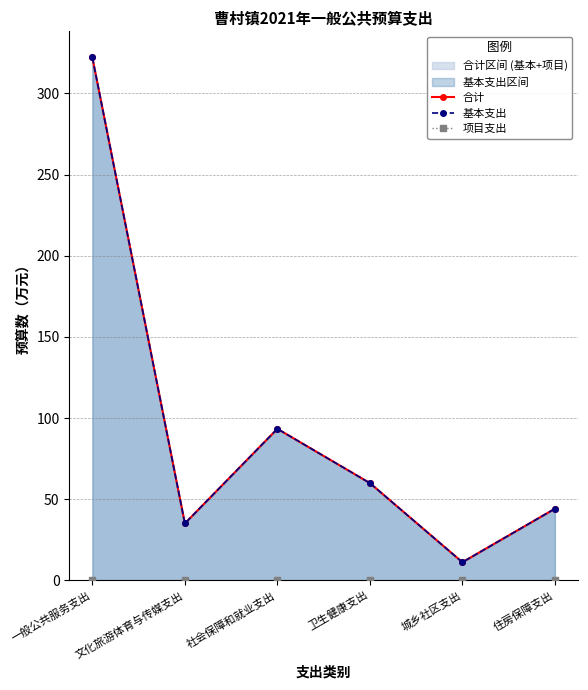

What is the value of the 合计 point at the 4th from the left?

59.9